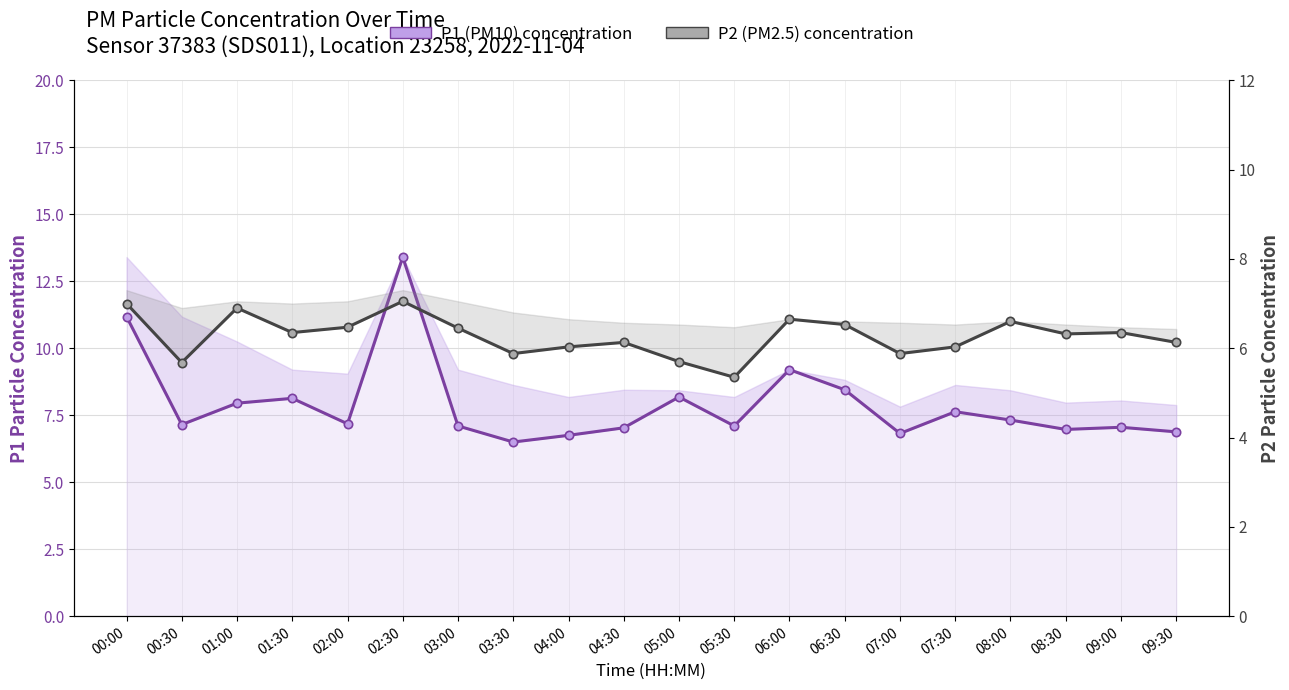

Which category has the highest value in the P2 (PM2.5) concentration series?

02:30